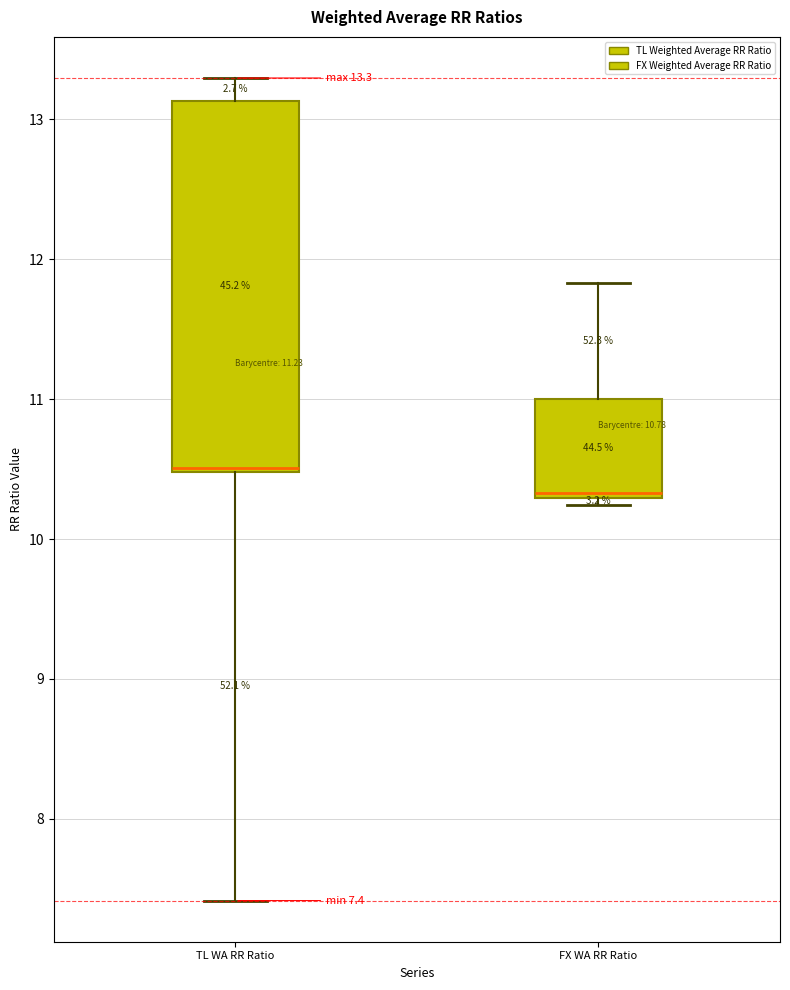

Which box is the tallest, from its lower edge to its upper edge?

TL WA RR Ratio